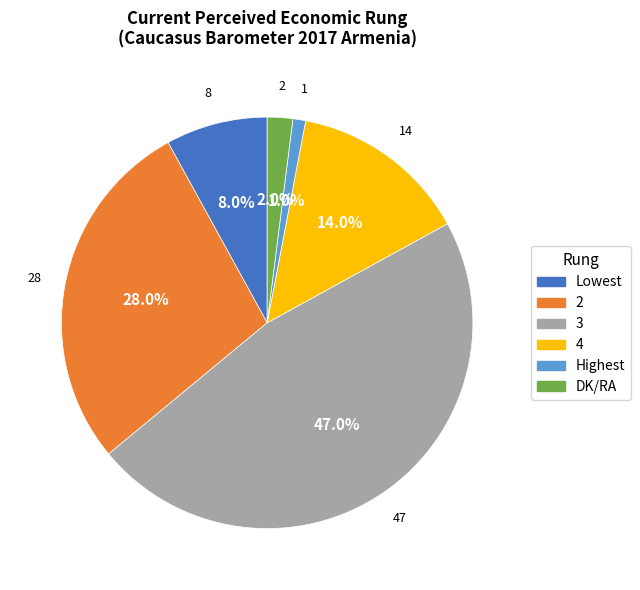

Is the sum of 3 and 4 greater than half?

Yes